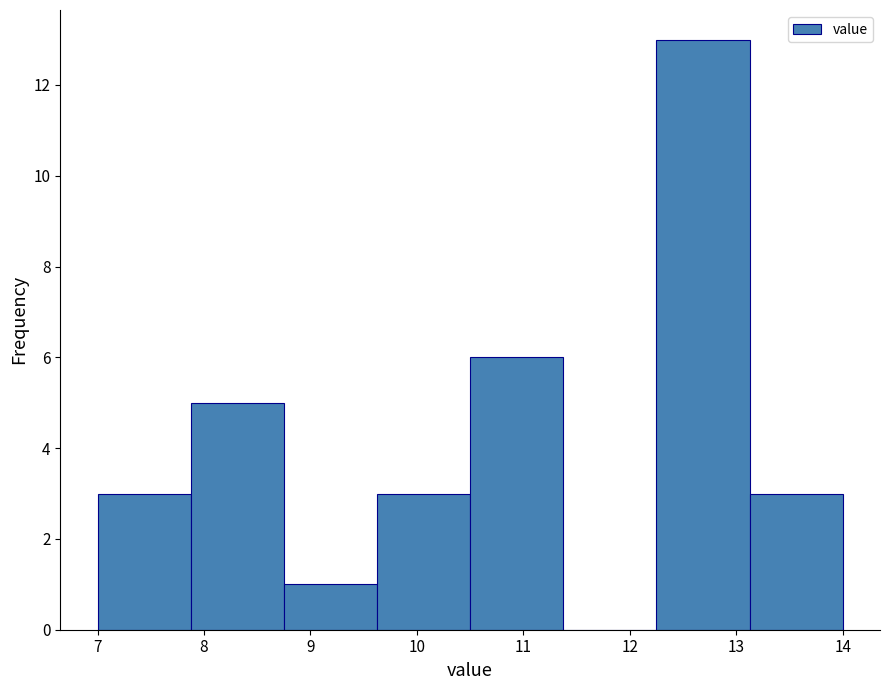

Reading left to right, transcribe this chart: for each bar, give the range it covers on the x-axis and its height. Neither the bar edges nor the heights are printed on the chart, so give them approximately, as read against the axes.

7.0 to 7.9: 3
7.9 to 8.8: 5
8.8 to 9.6: 1
9.6 to 10.5: 3
10.5 to 11.4: 6
11.4 to 12.3: 0
12.3 to 13.1: 13
13.1 to 14.0: 3